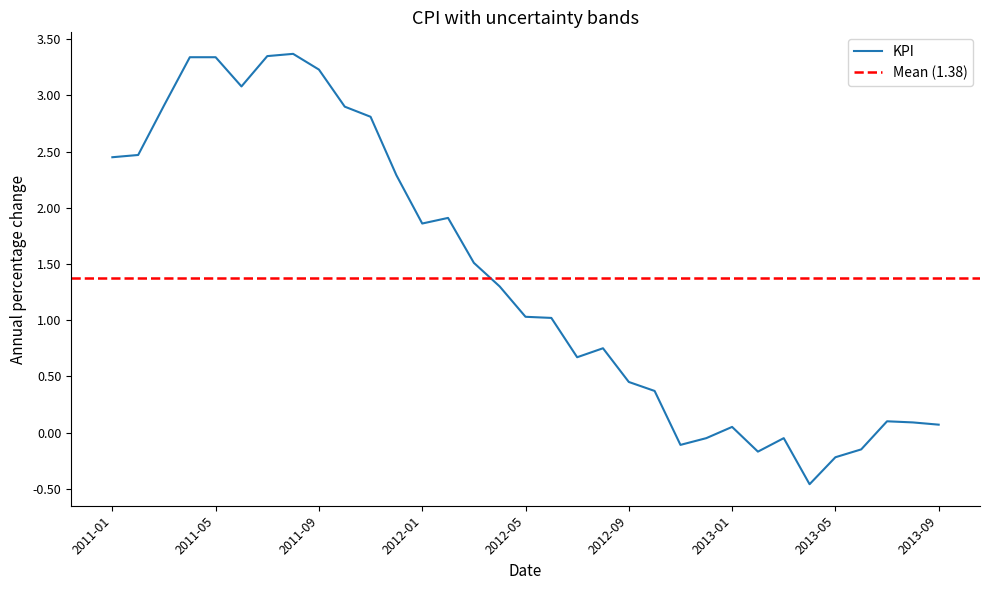

Which has a higher value, 2012-11 or 2011-11?

2011-11